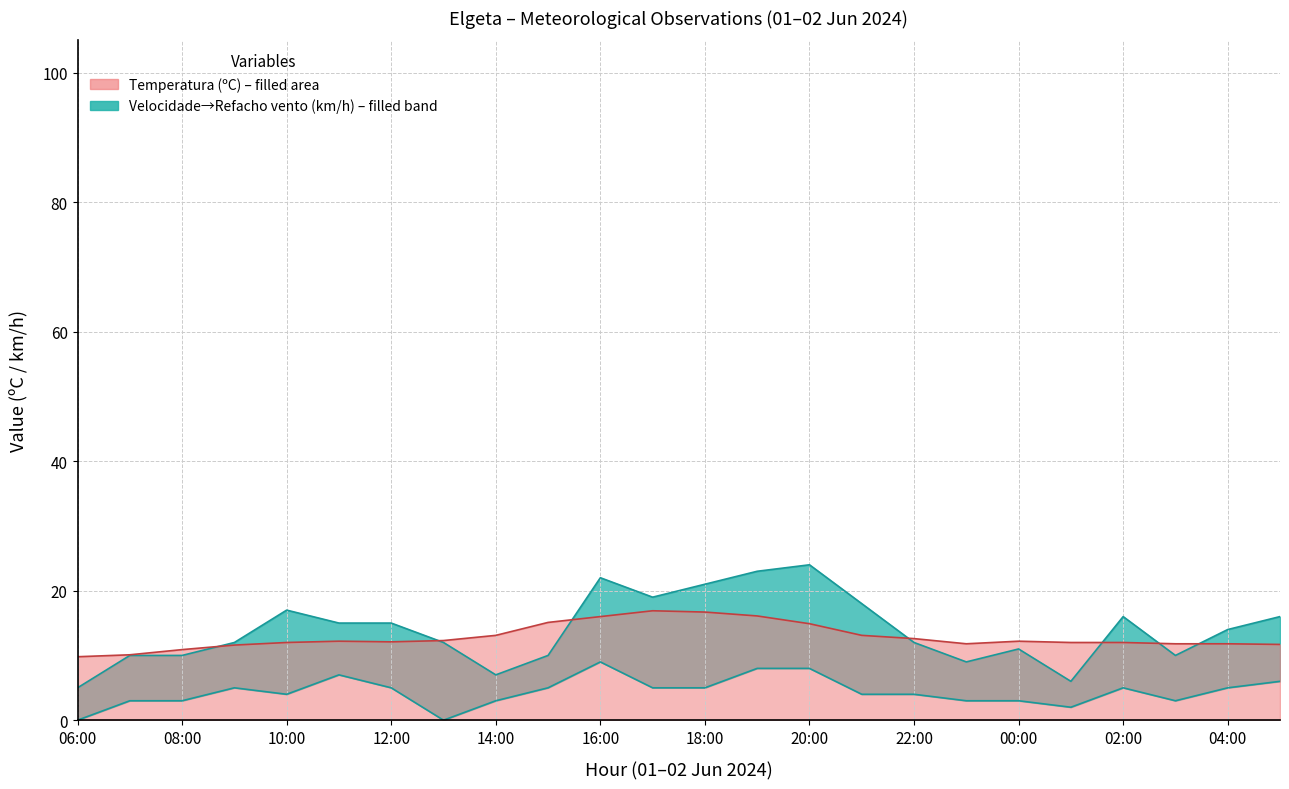

Reading left to right, transcribe all the data shown in this chart.

Temperatura (ºC): 06:00=9.8	07:00=10.1	08:00=10.9	09:00=11.6	10:00=12.0	11:00=12.2	12:00=12.1	13:00=12.3	14:00=13.1	15:00=15.1	16:00=16.0	17:00=16.9	18:00=16.7	19:00=16.1	20:00=14.9	21:00=13.1	22:00=12.6	23:00=11.8	00:00=12.2	01:00=12.0	02:00=12.0	03:00=11.8	04:00=11.8	05:00=11.7
Velocidade do vento (km/h): 06:00=0.0	07:00=3.0	08:00=3.0	09:00=5.0	10:00=4.0	11:00=7.0	12:00=5.0	13:00=0.0	14:00=3.0	15:00=5.0	16:00=9.0	17:00=5.0	18:00=5.0	19:00=8.0	20:00=8.0	21:00=4.0	22:00=4.0	23:00=3.0	00:00=3.0	01:00=2.0	02:00=5.0	03:00=3.0	04:00=5.0	05:00=6.0
Refacho (km/h): 06:00=5.0	07:00=10.0	08:00=10.0	09:00=12.0	10:00=17.0	11:00=15.0	12:00=15.0	13:00=12.0	14:00=7.0	15:00=10.0	16:00=22.0	17:00=19.0	18:00=21.0	19:00=23.0	20:00=24.0	21:00=18.0	22:00=12.0	23:00=9.0	00:00=11.0	01:00=6.0	02:00=16.0	03:00=10.0	04:00=14.0	05:00=16.0